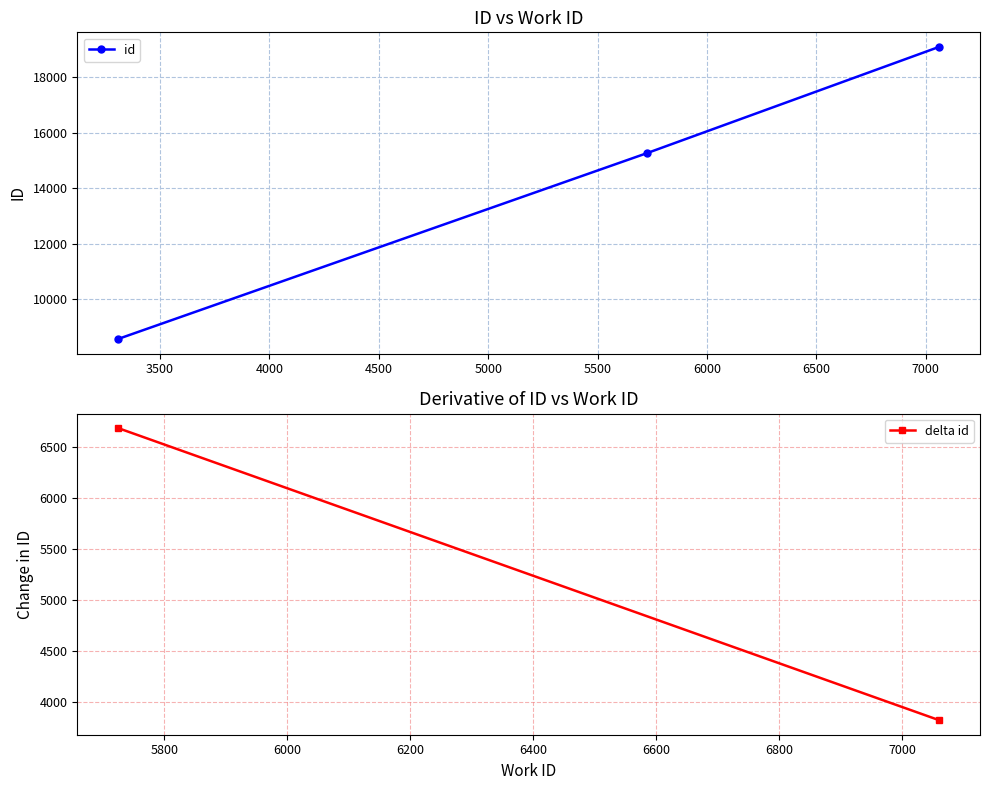

What is the average value?

14306